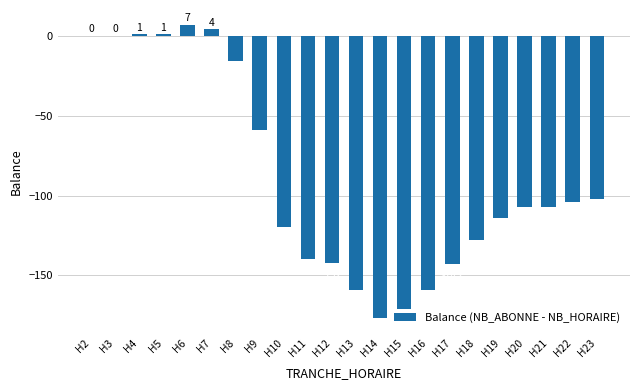

What is the sum of the values at H3 and H22?

-104